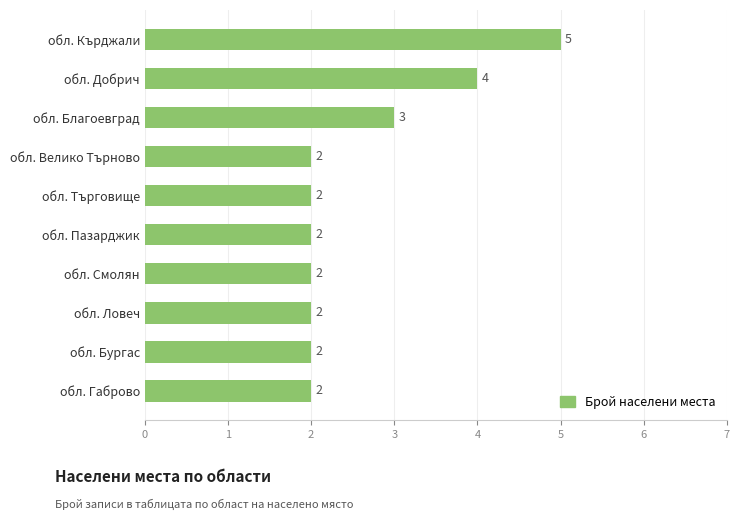

Count the values in the range 2 to 3.

8